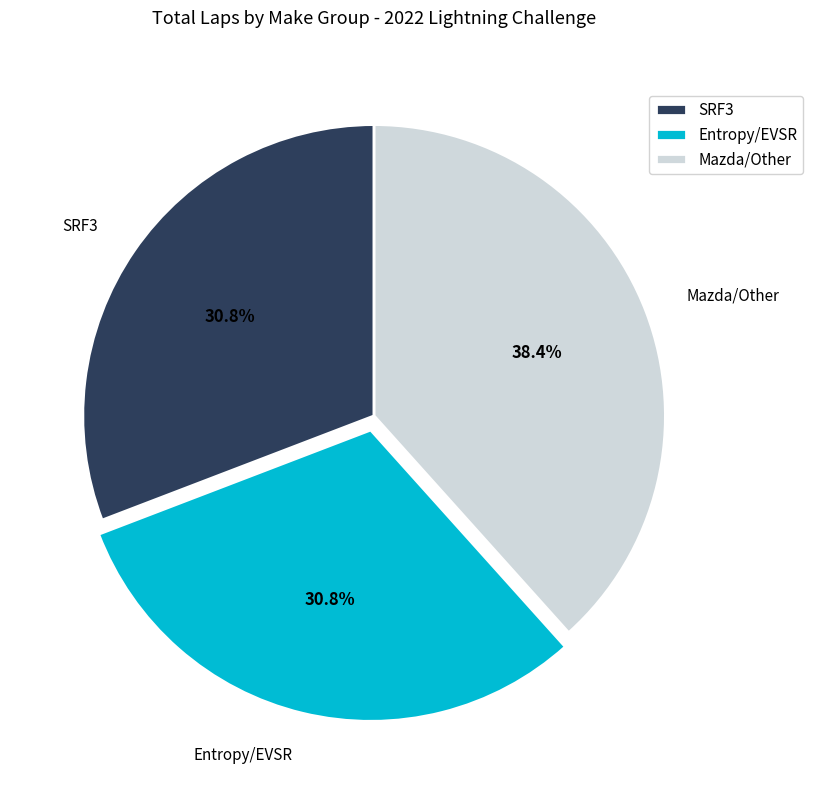

Combined, do SRF3 and Entropy/EVSR account for over 50%?

Yes